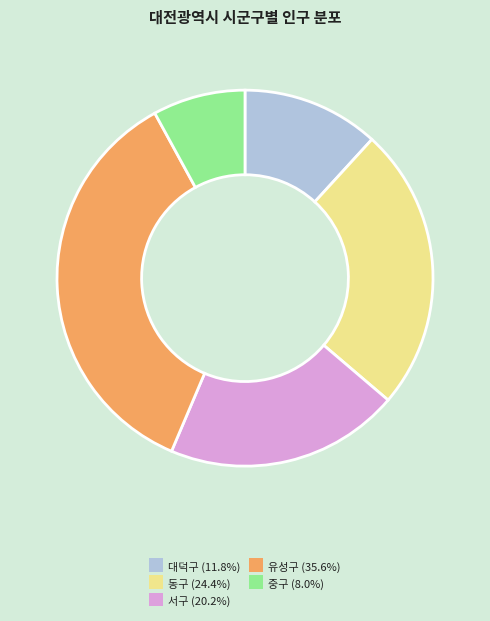

Which has a higher value, 동구 or 대덕구?

동구